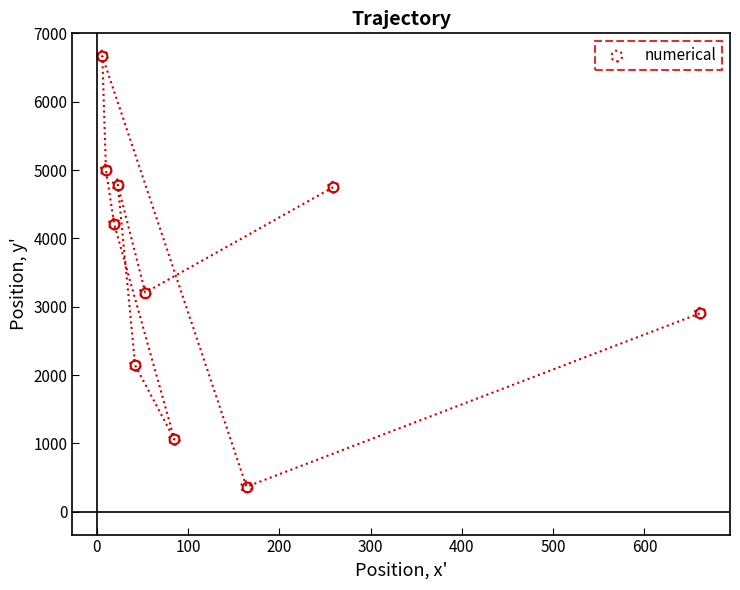

What Y value in the scatter plot is closest to 3516?

3208